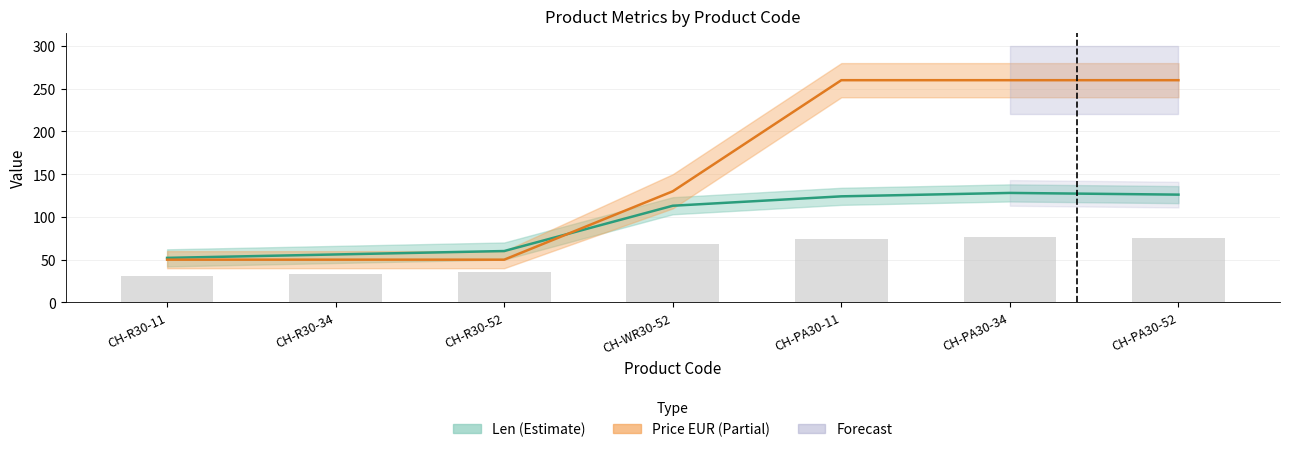

At CH-WR30-52, list the series in order from smallest to largest.

Len (Estimate), Price EUR (Partial)